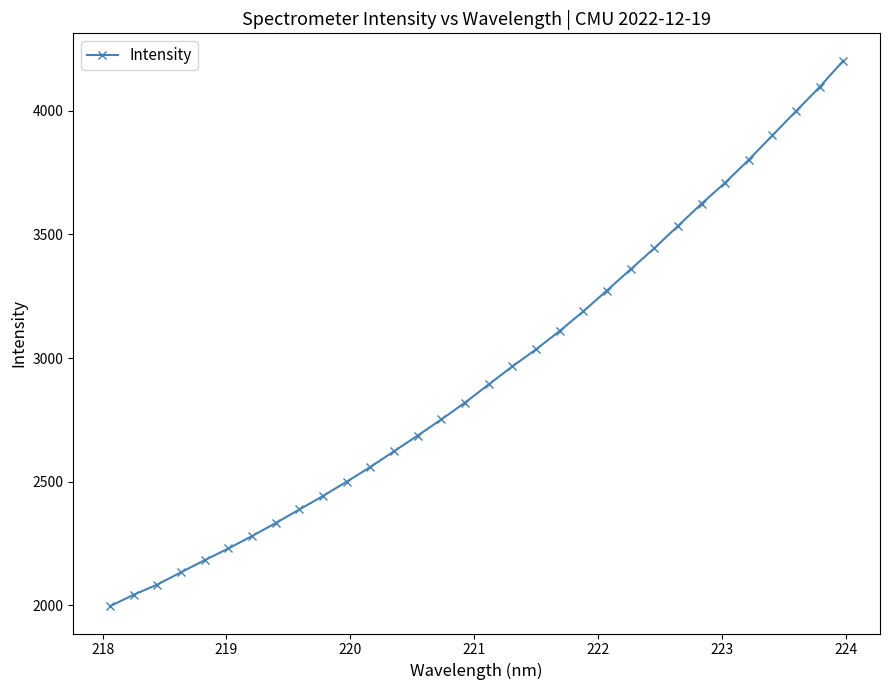

What is the minimum value shown in the chart?

1996.2